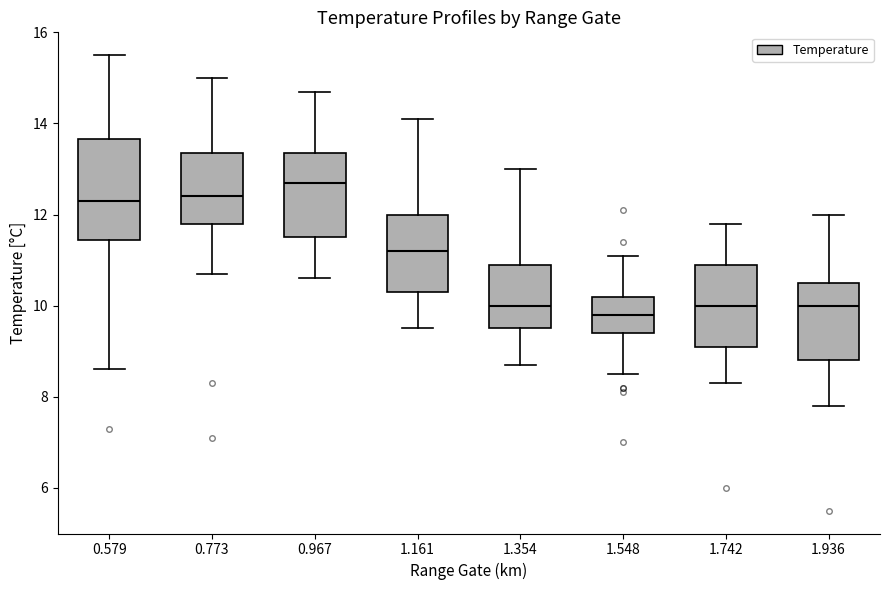

Where does the lower whisker of the box at x = 1.742 end on the y-axis? The values are not printed on the chart, so give them approximately, as read against the axis.

8.4